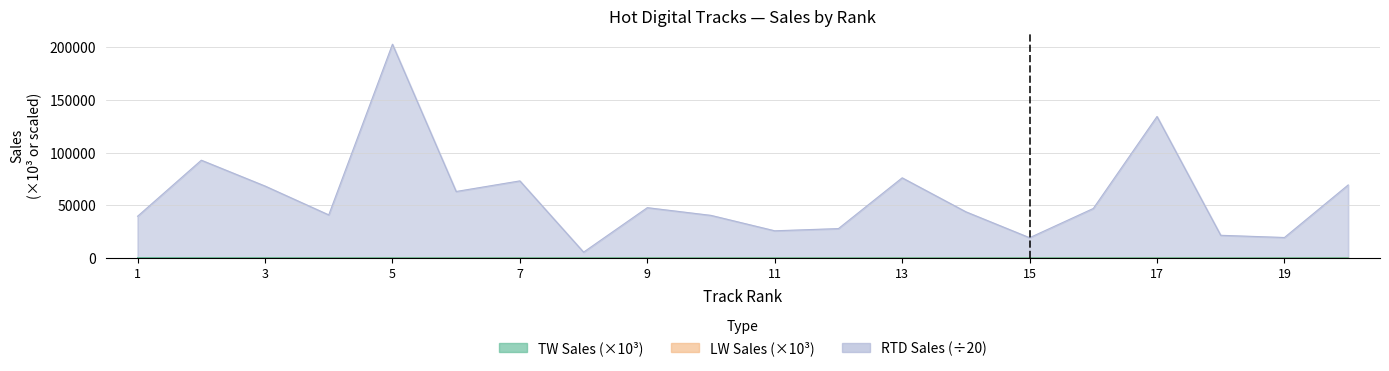

What is the total value across all series at 17?

134488.0